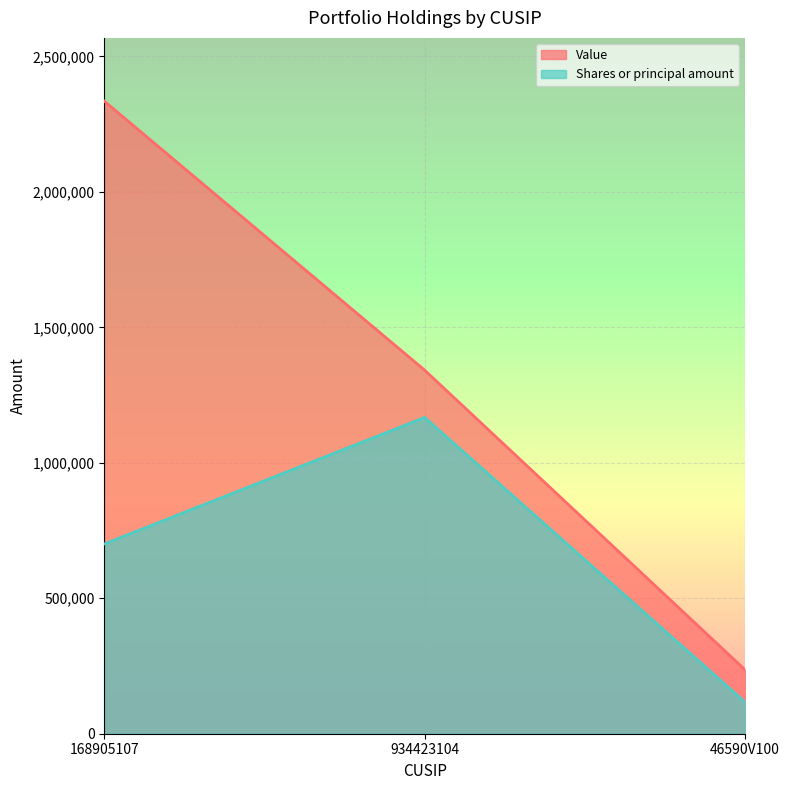

The Value series shows 2335000 at 168905107. True or false?

True